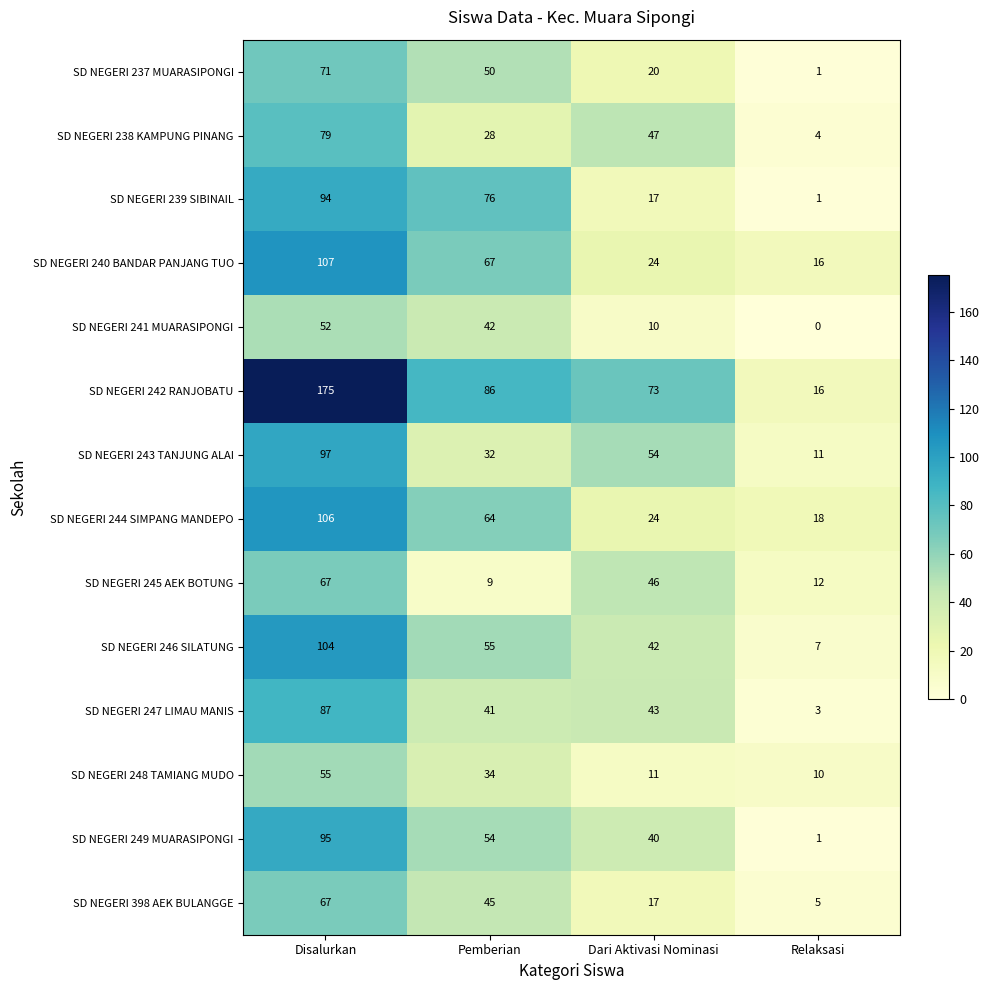

Rank the series at Pemberian from lowest to highest value.

SD NEGERI 245 AEK BOTUNG, SD NEGERI 238 KAMPUNG PINANG, SD NEGERI 243 TANJUNG ALAI, SD NEGERI 248 TAMIANG MUDO, SD NEGERI 247 LIMAU MANIS, SD NEGERI 241 MUARASIPONGI, SD NEGERI 398 AEK BULANGGE, SD NEGERI 237 MUARASIPONGI, SD NEGERI 249 MUARASIPONGI, SD NEGERI 246 SILATUNG, SD NEGERI 244 SIMPANG MANDEPO, SD NEGERI 240 BANDAR PANJANG TUO, SD NEGERI 239 SIBINAIL, SD NEGERI 242 RANJOBATU